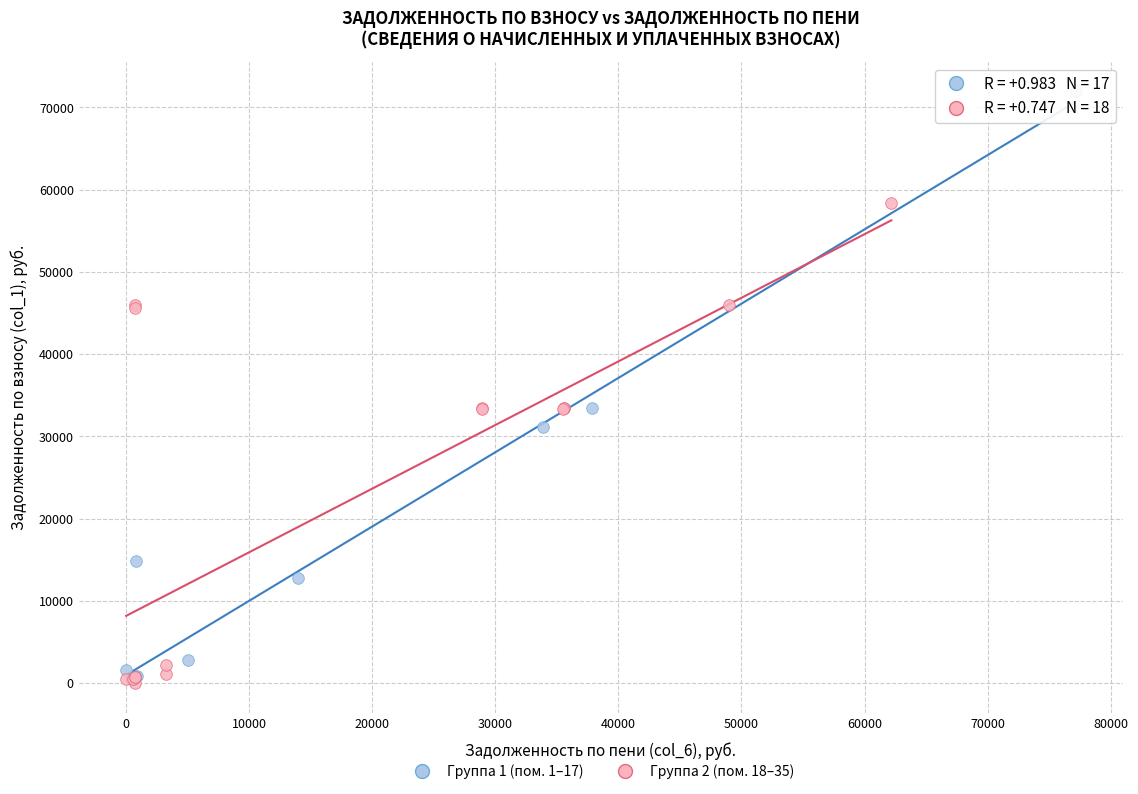

Which series has the widest spread of Y values?

Группа 1 (пом. 1–17)